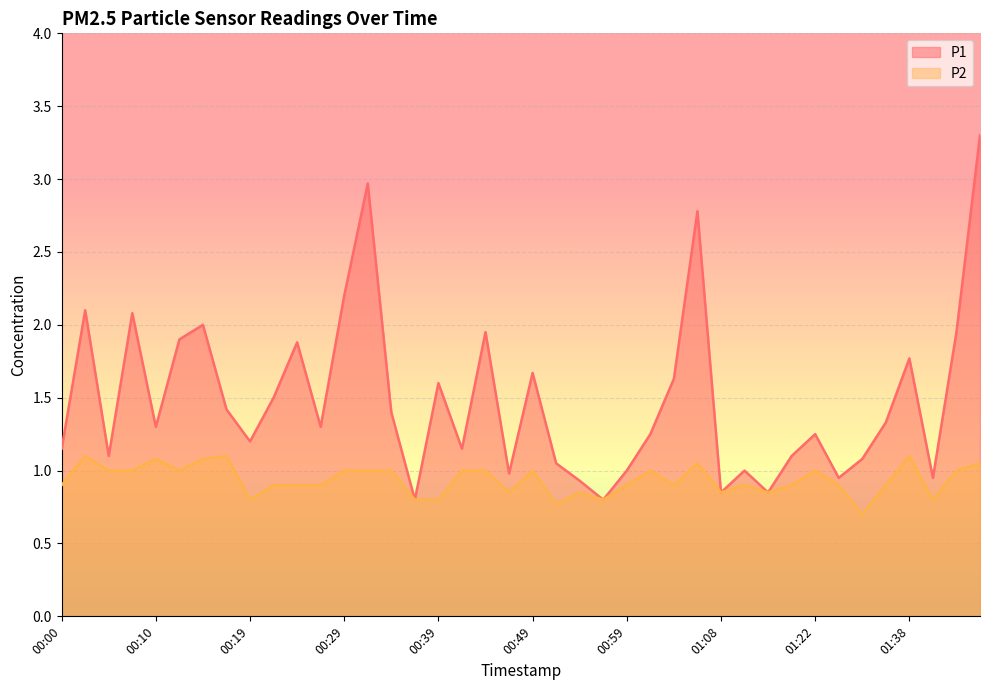

The P2 series shows 1.1 at 01:32. True or false?

False